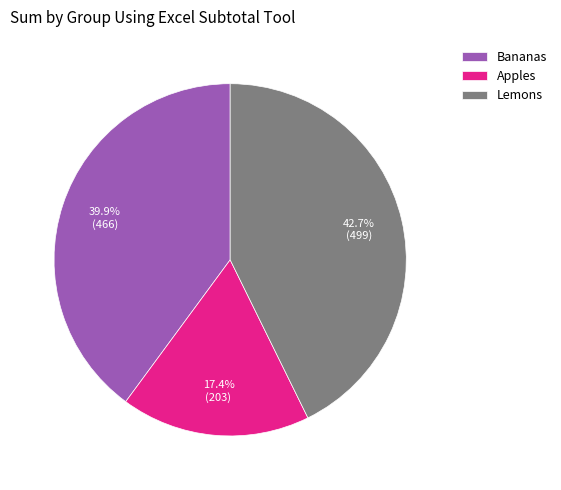

Is there any slice that represents more than half of the pie?

No